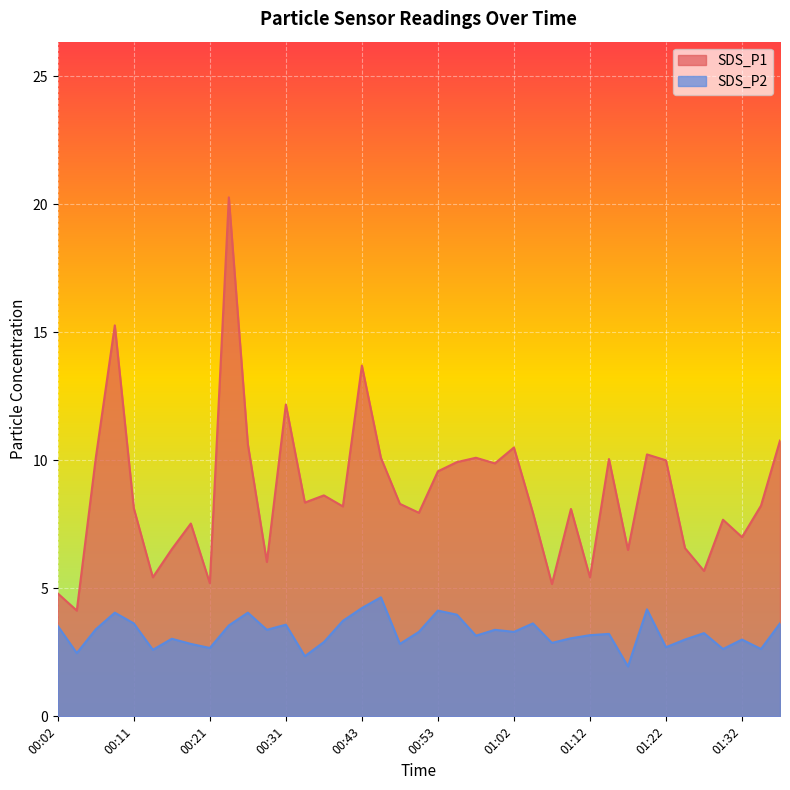

The SDS_P2 series shows 5.3 at 00:06. True or false?

False